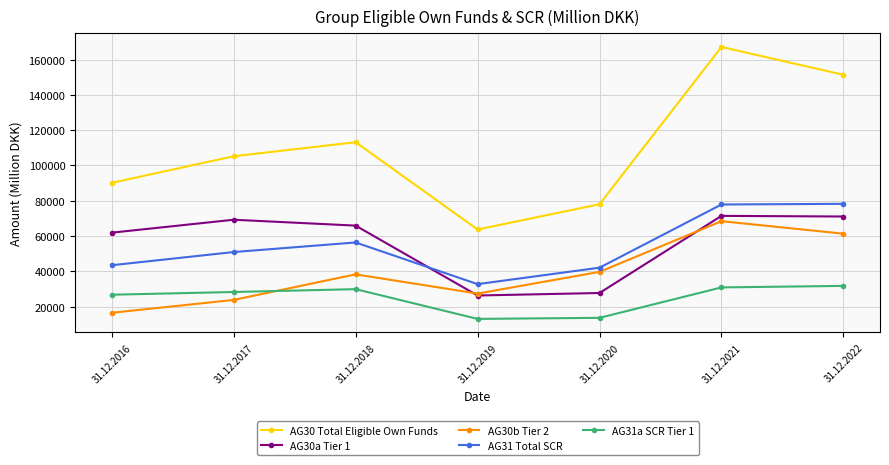

At 31.12.2016, list the series in order from largest to smallest.

AG30 Total Eligible Own Funds, AG30a Tier 1, AG31 Total SCR, AG31a SCR Tier 1, AG30b Tier 2